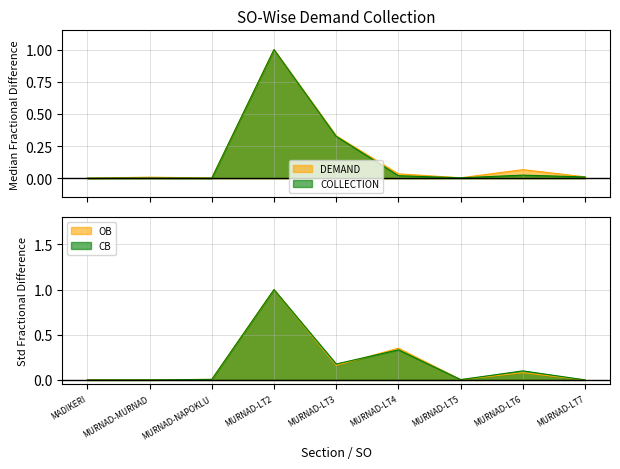

Count the number of categories in the chart.

9